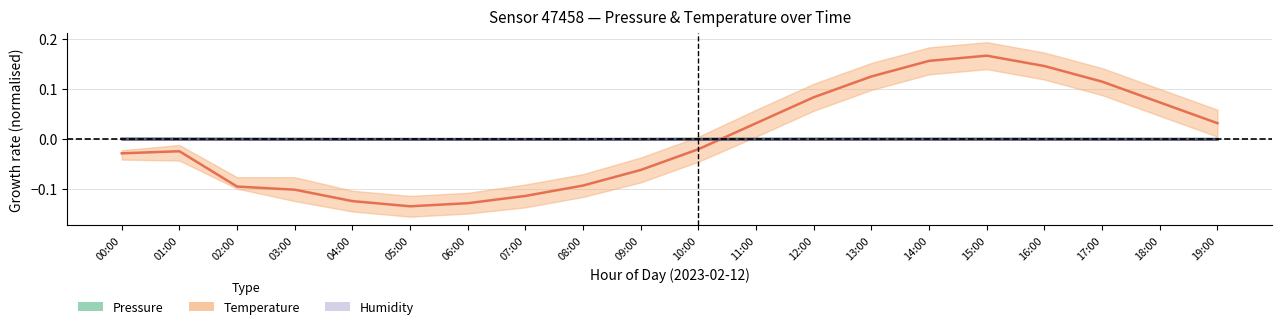

The Temperature (normalised) series shows 0.1 at 12:00. True or false?

False